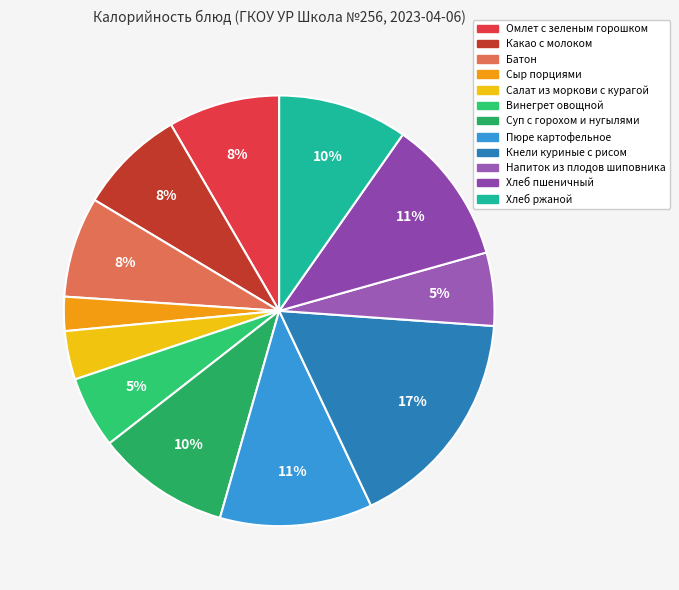

What is the total percentage of Какао с молоком and Хлеб ржаной?

17.8%